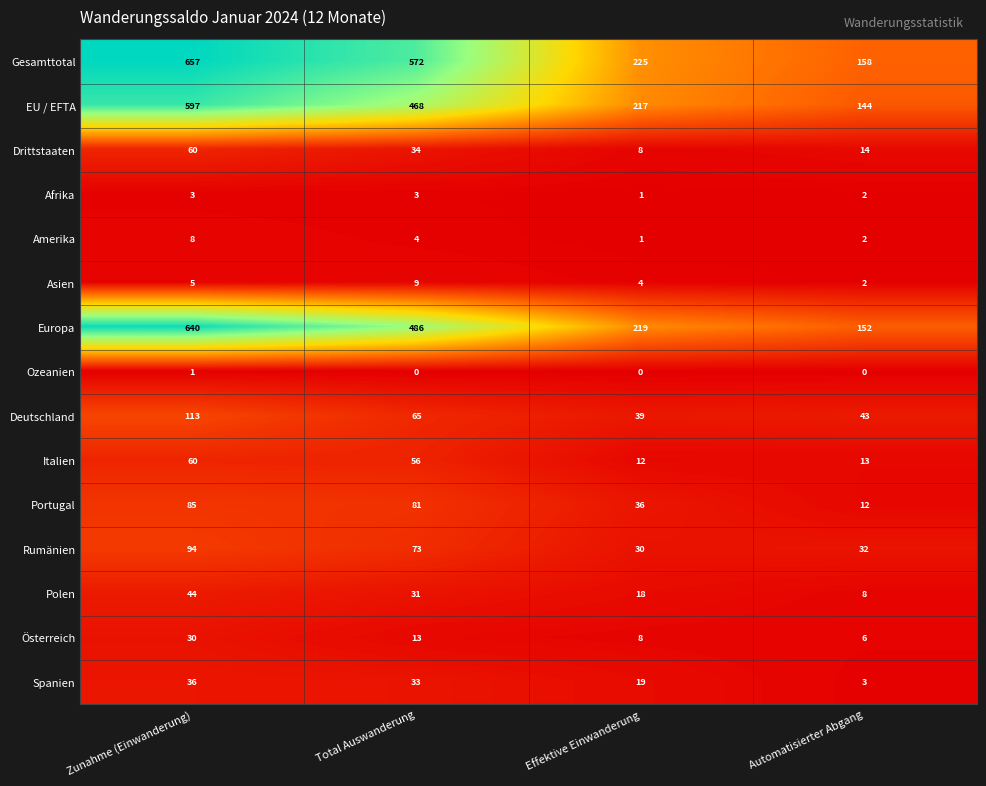

At how many categories does at least one series exceed 46?

4